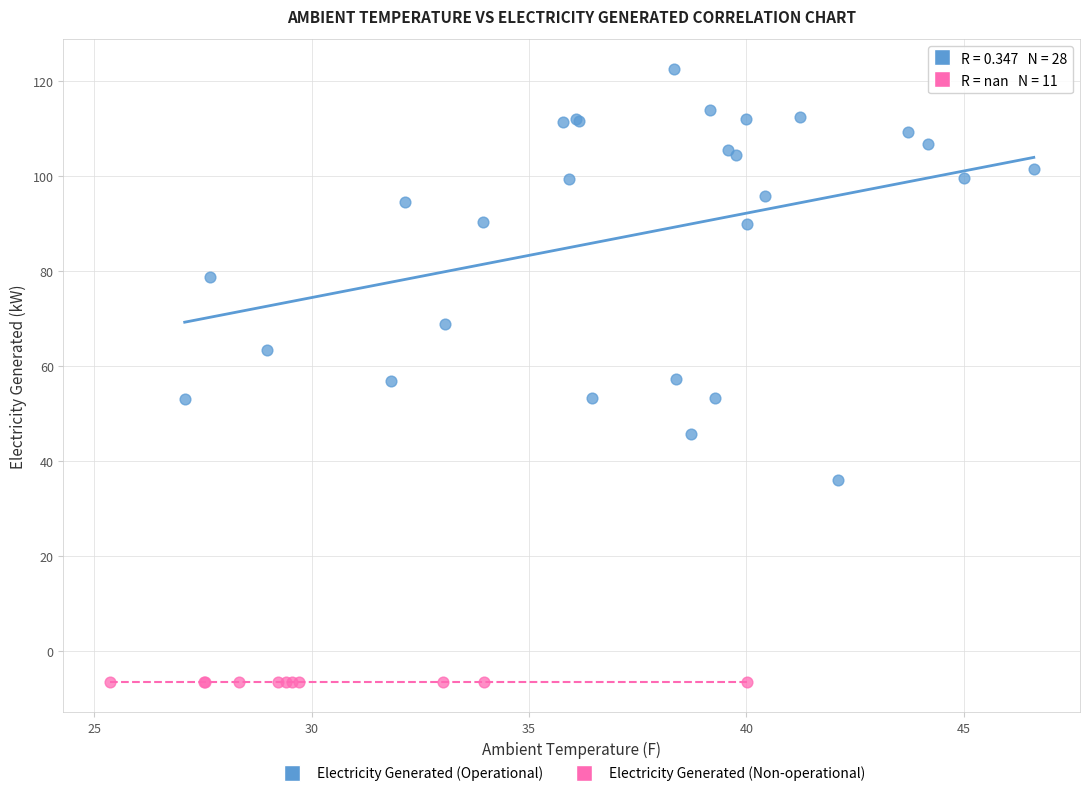

Which series reaches the minimum Y coordinate?

Electricity Generated (Non-operational)